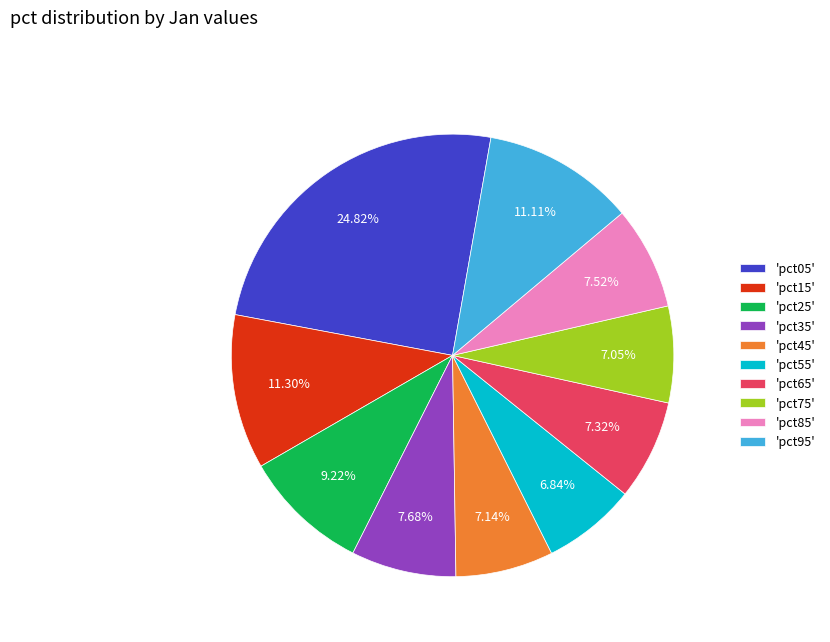

Between 'pct25' and 'pct55', which is larger?

'pct25'